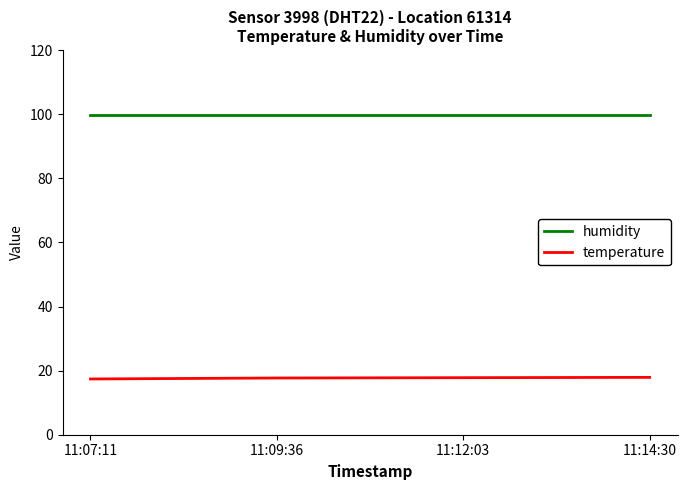

What position from the left is 11:14:30?

4